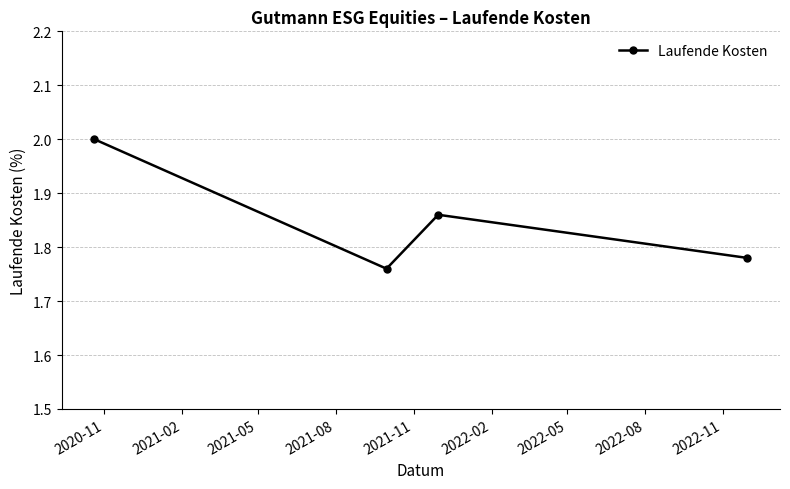

What is the greatest value displayed?

2.0